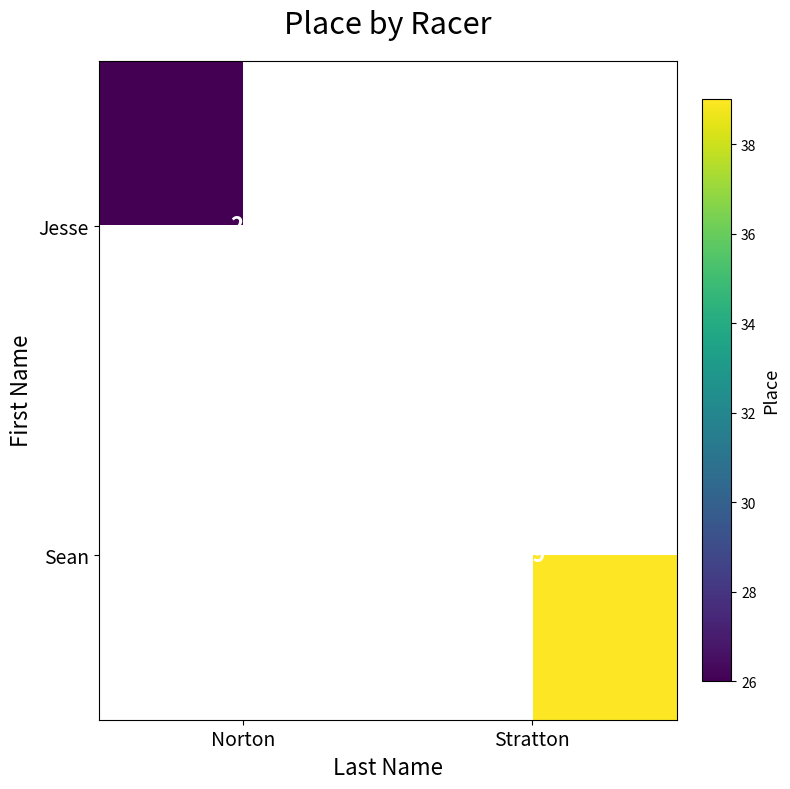

The Jesse series shows 26 at Norton. True or false?

True